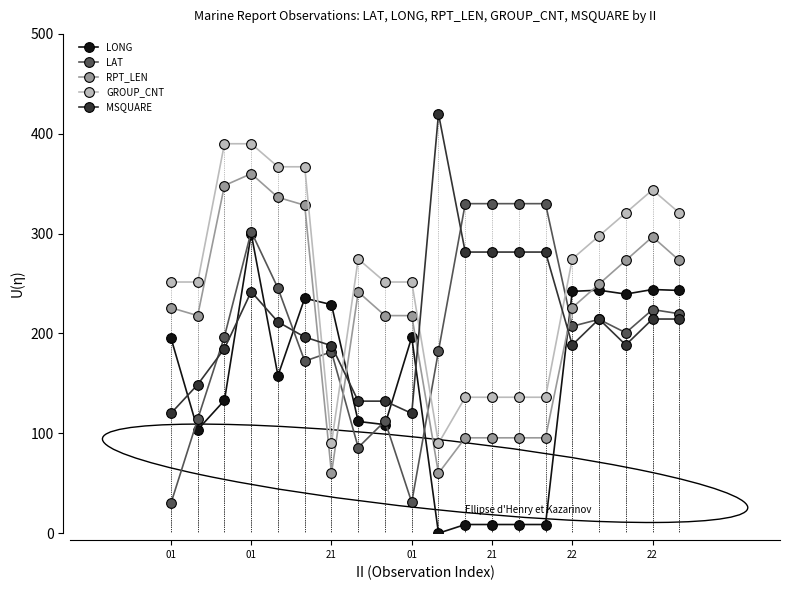

What are all the series names shown in the legend?

LONG, LAT, RPT_LEN, GROUP_CNT, MSQUARE